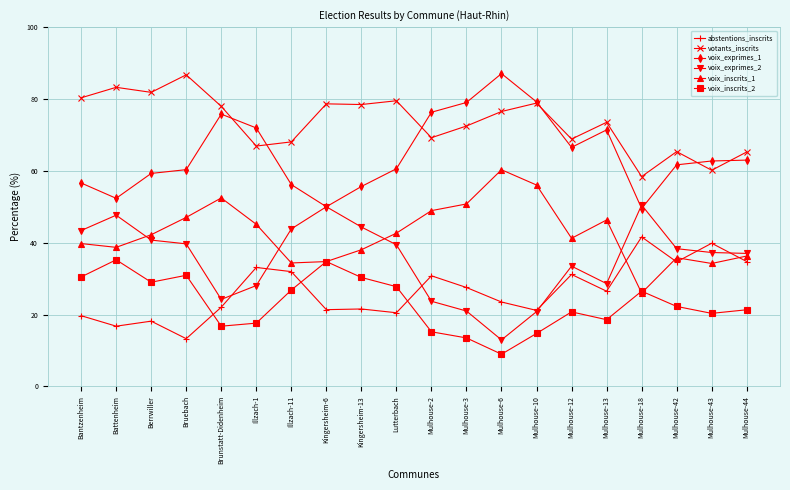

True or false: voix_exprimes_1 and voix_inscrits_1 intersect in this chart.

False